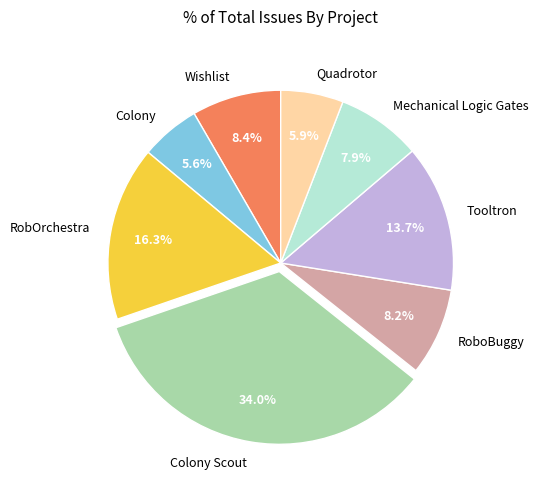

Which has a higher value, Colony or Wishlist?

Wishlist